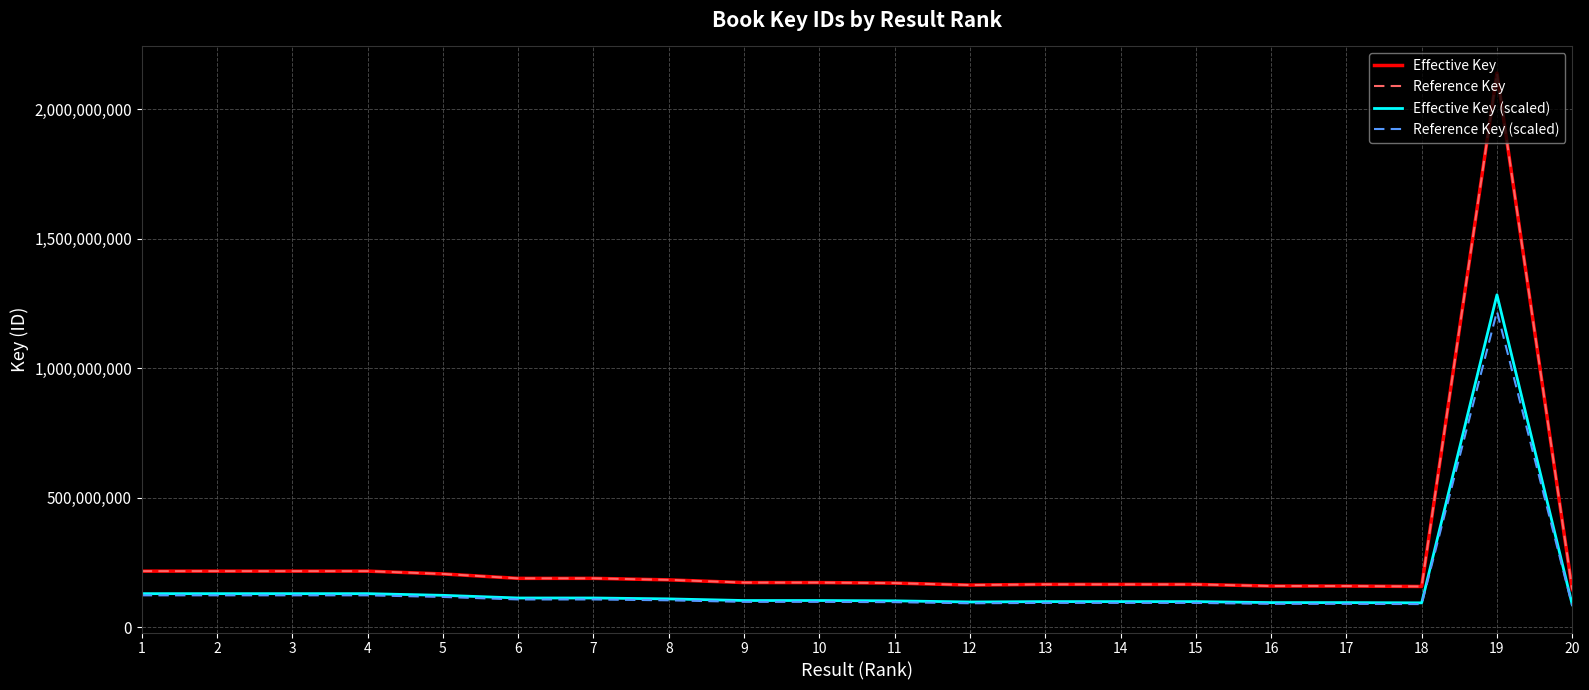

Does the chart have visible grid lines?

Yes